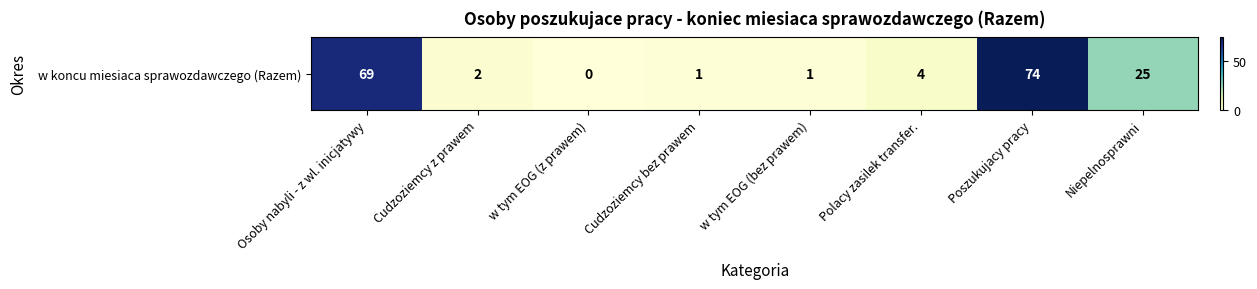

What is the greatest value displayed?

74